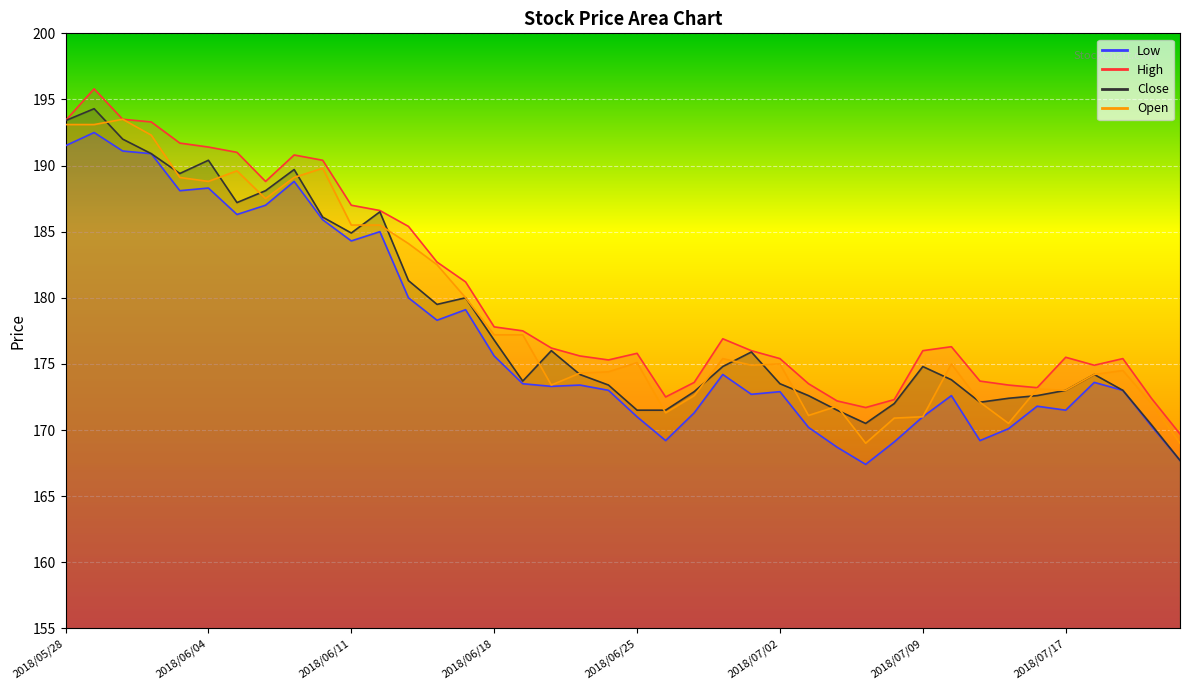

What is the sum of all High values?

7205.8